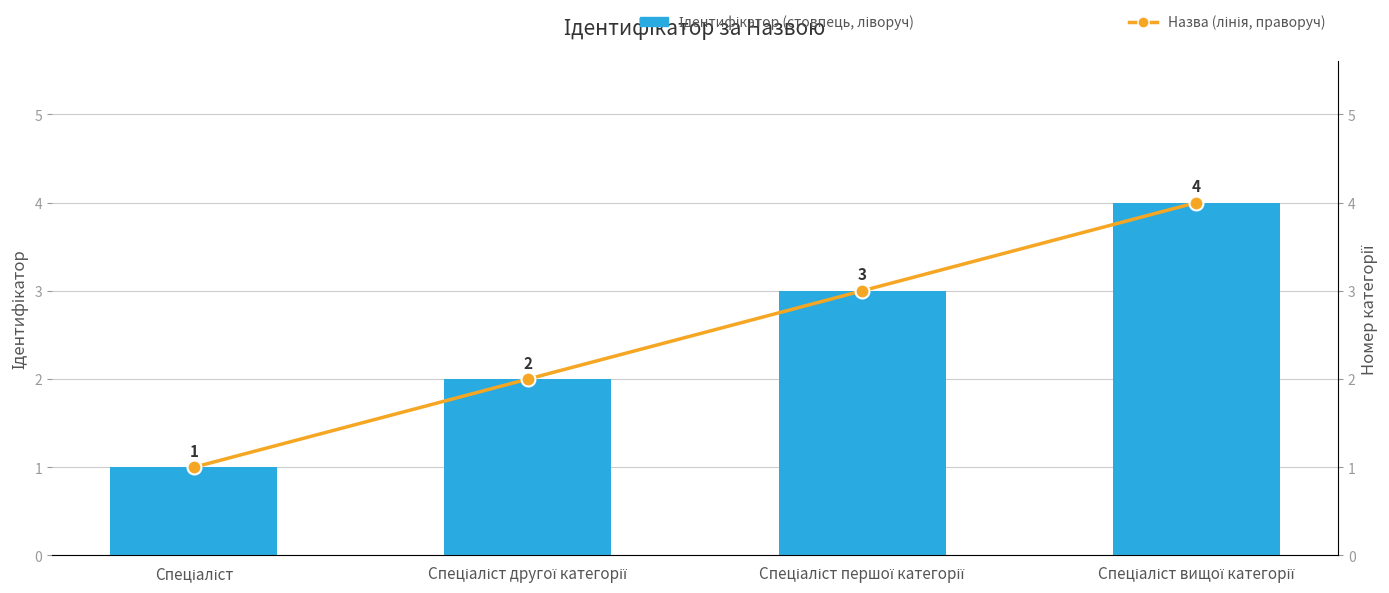

What is the sum of the Ідентифікатор values at Спеціаліст другої категорії and Спеціаліст?

3